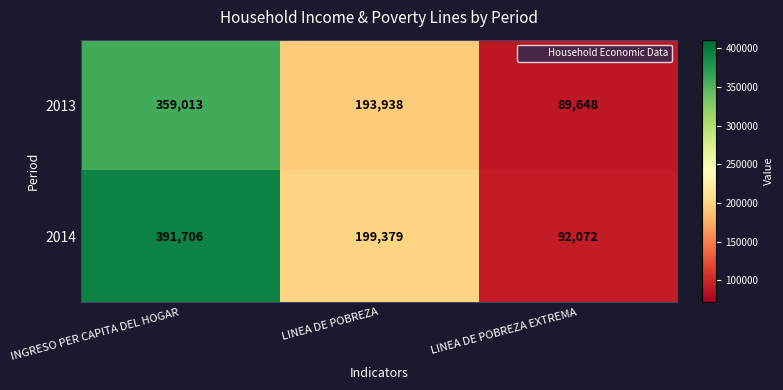

Count the 2014 values in the range 92072 to 391706.

3